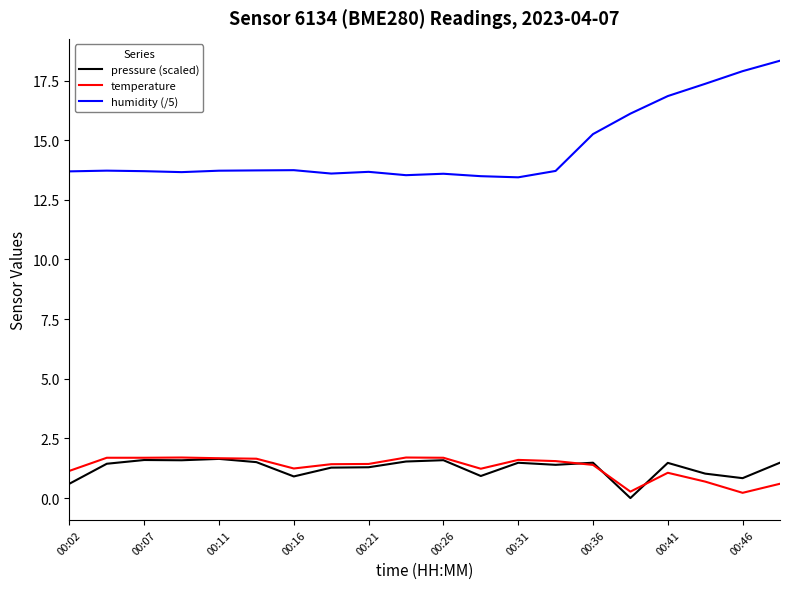

Which series has the widest spread of values?

humidity (/5)